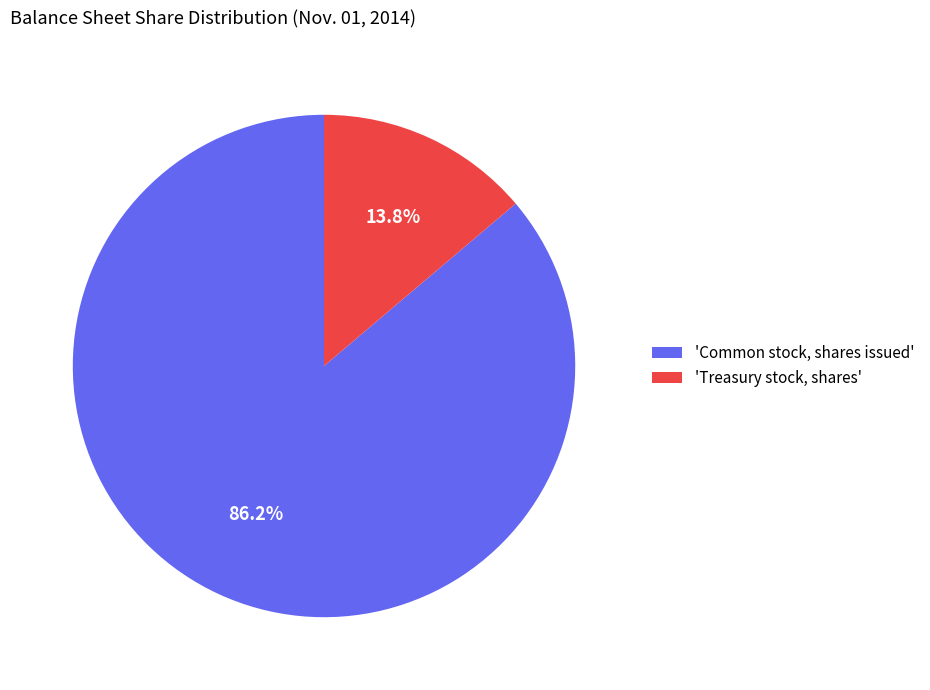

Approximately how many times larger is the value at 'Common stock, shares issued' compared to 'Treasury stock, shares'?

6.2